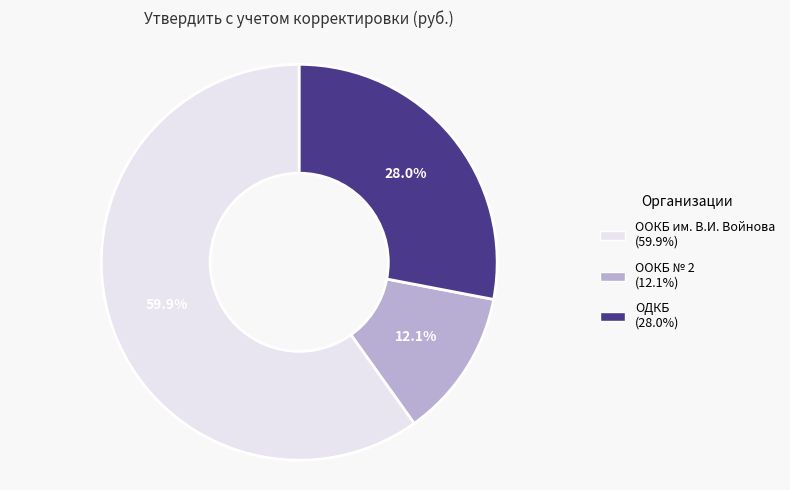

Is there any slice that represents more than half of the pie?

Yes